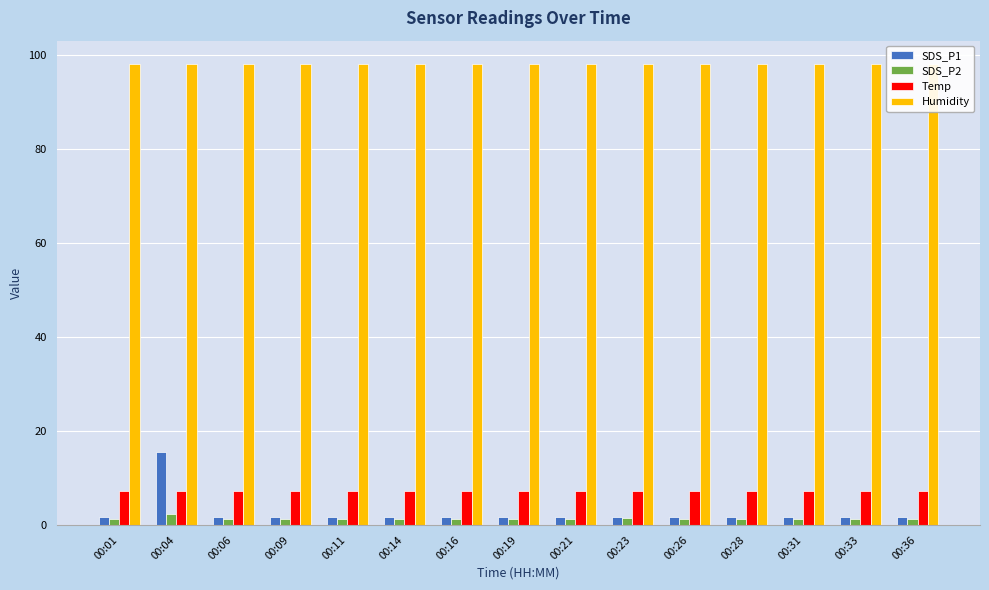

The SDS_P1 series shows 2.5 at 00:06. True or false?

False